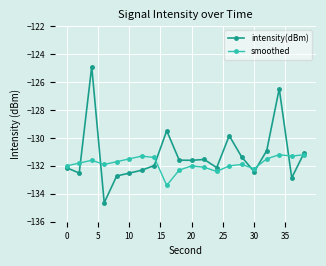

Which series has the largest range (max minus min)?

intensity(dBm)